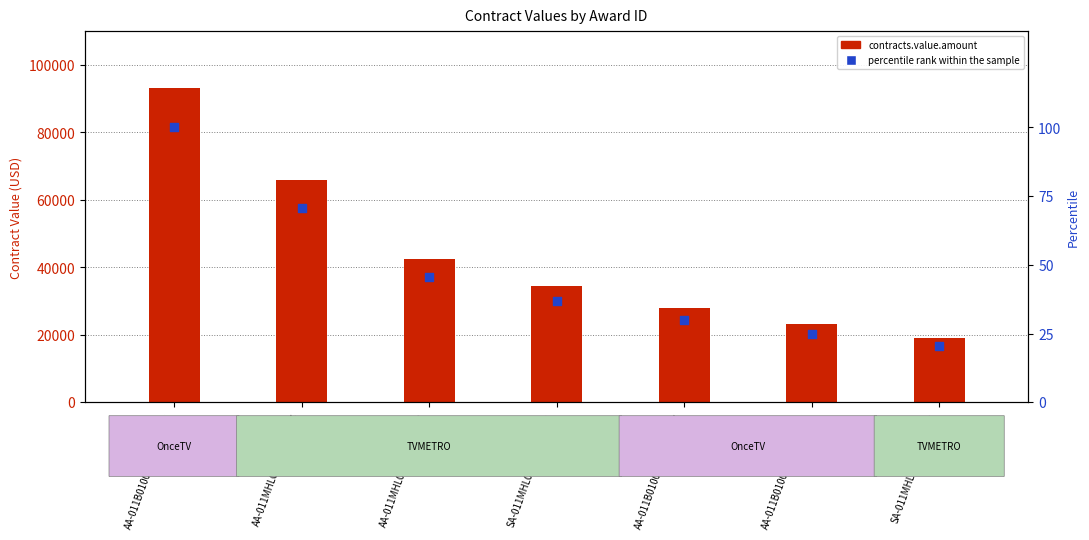

What are all the series names shown in the legend?

contracts.value.amount, percentile rank within the sample